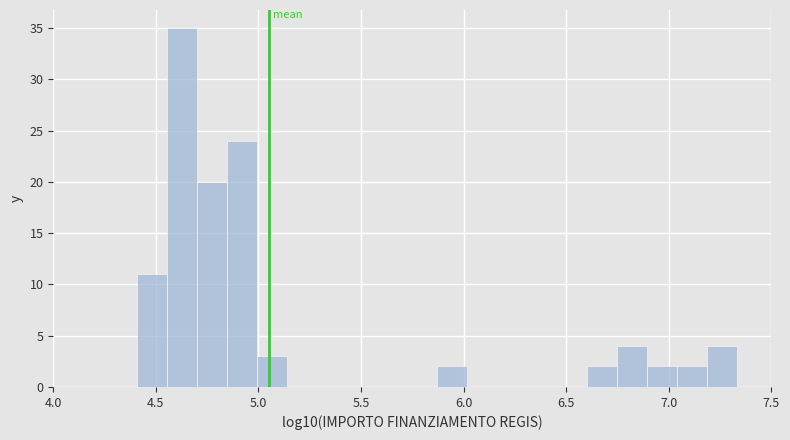

Read against the x-axis, roughly where is the centre of the tallest bar?

4.65